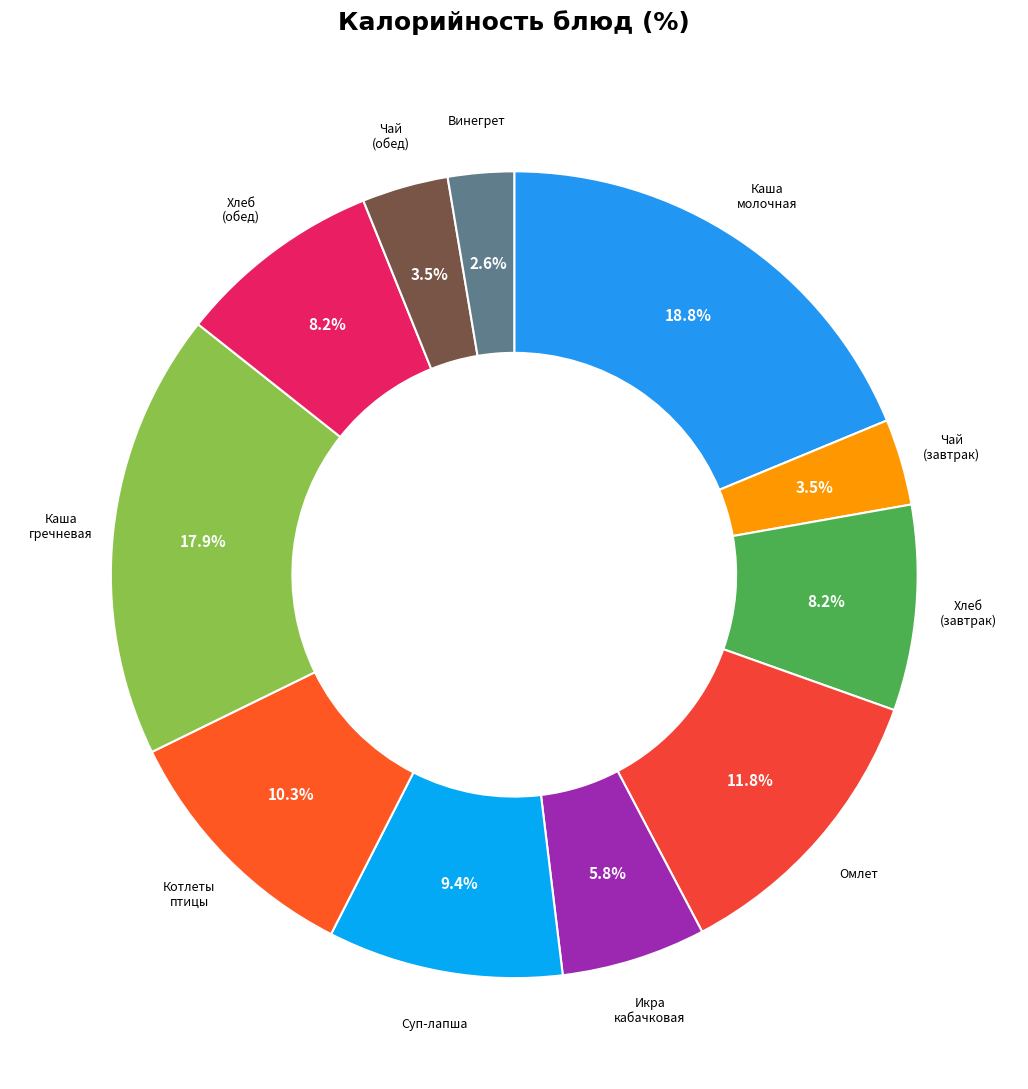

Which category has the smallest portion of the pie?

Винегрет овощной